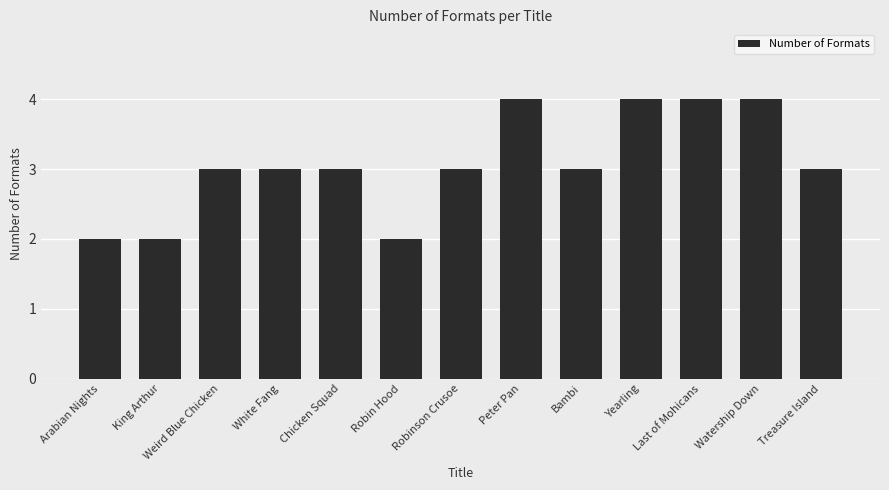

Approximately how many times larger is the value at Weird Blue Chicken compared to Treasure Island?

1.0